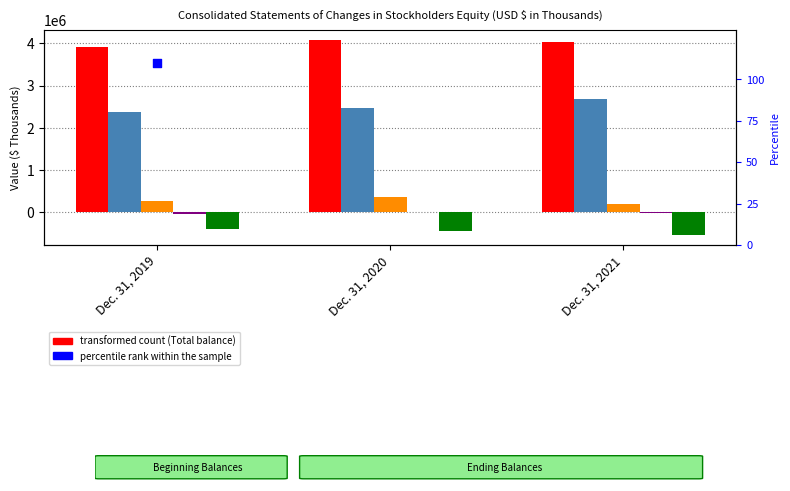

Which series has the largest total across all categories?

Total